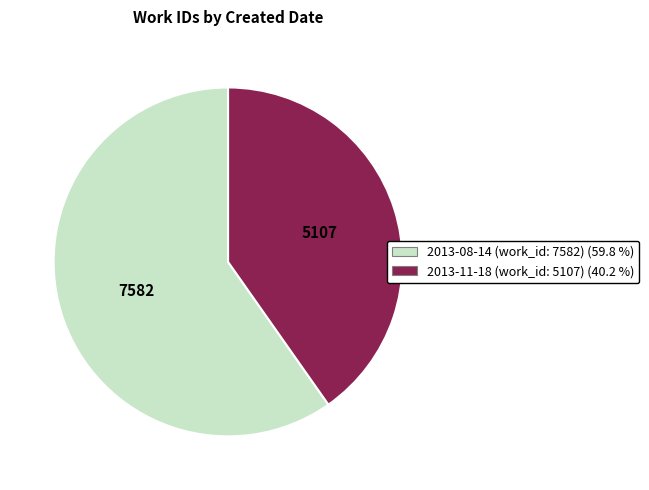

Approximately how many times larger is the value at 2013-08-14 (work_id: 7582) (59.8 %) compared to 2013-11-18 (work_id: 5107) (40.2 %)?

1.5